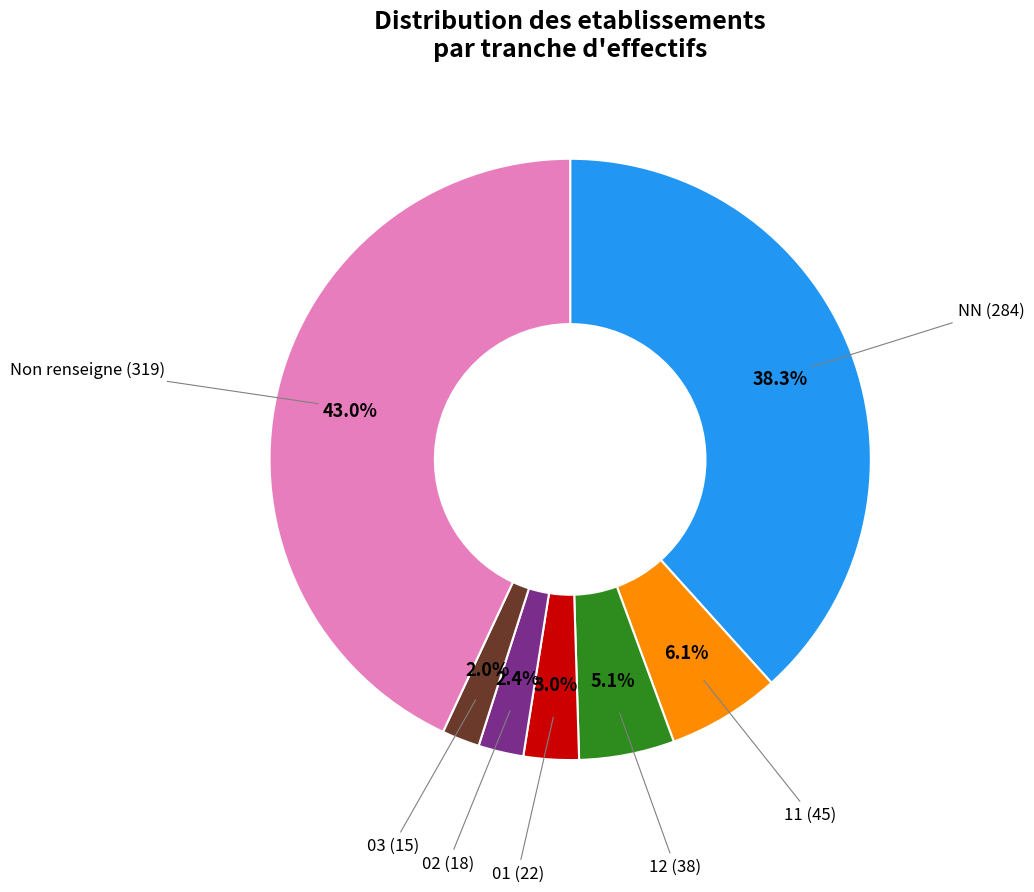

Does any single category account for the majority?

No